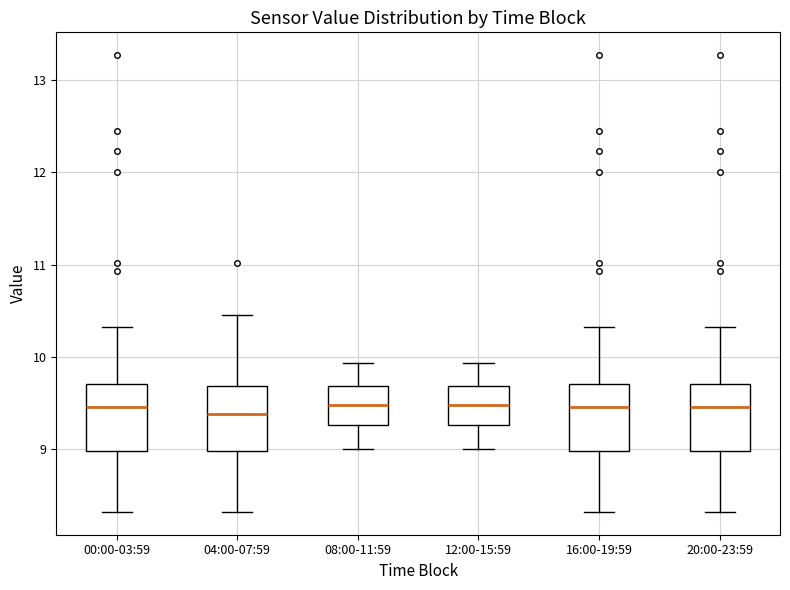

Reading left to right, transcribe this box plot: for each box, give where its median line is, the range the box spans, and where its two whiskers end, as read against the y-axis. The values are not printed on the chart, so give them approximately, as read against the axis.

00:00-03:59: median 9.5, box 9.0 to 9.7, whiskers 8.3 to 10.3
04:00-07:59: median 9.4, box 9.0 to 9.7, whiskers 8.3 to 10.5
08:00-11:59: median 9.5, box 9.3 to 9.7, whiskers 9.0 to 9.9
12:00-15:59: median 9.5, box 9.3 to 9.7, whiskers 9.0 to 9.9
16:00-19:59: median 9.5, box 9.0 to 9.7, whiskers 8.3 to 10.3
20:00-23:59: median 9.5, box 9.0 to 9.7, whiskers 8.3 to 10.3